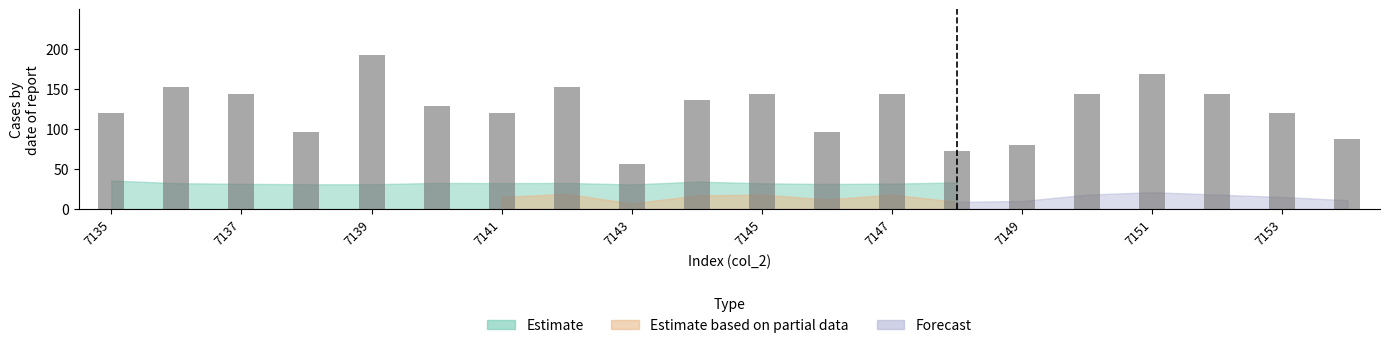

What is the minimum value shown in the chart?

56